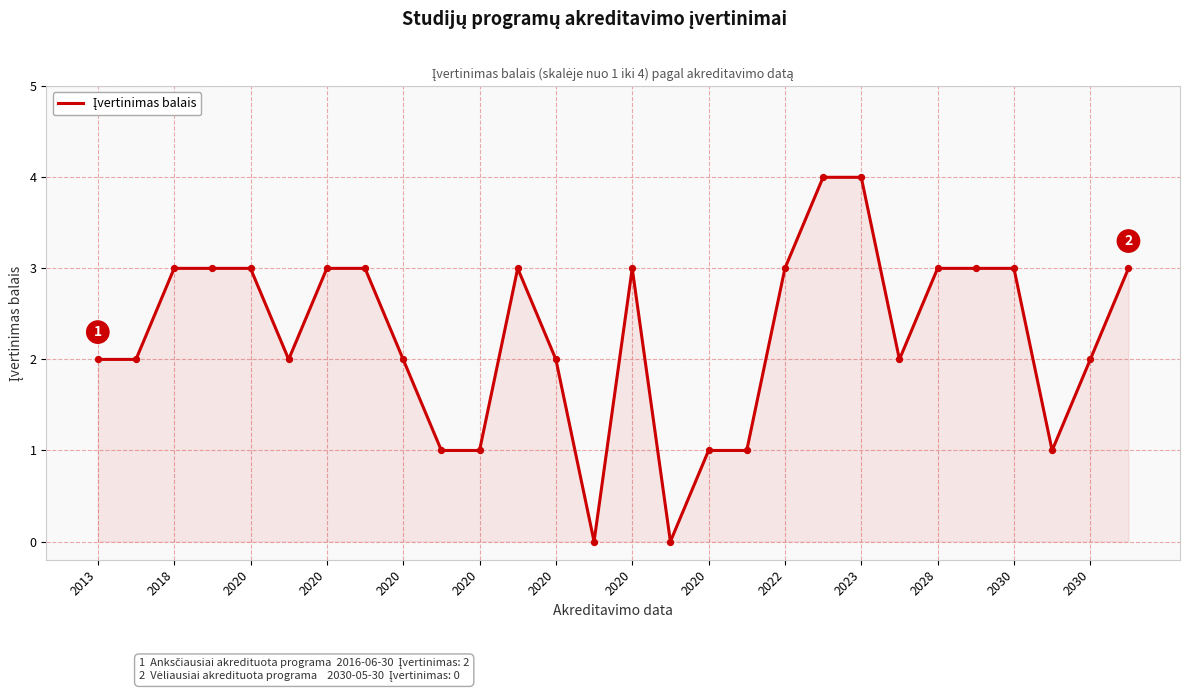

What is the maximum value shown in the chart?

4